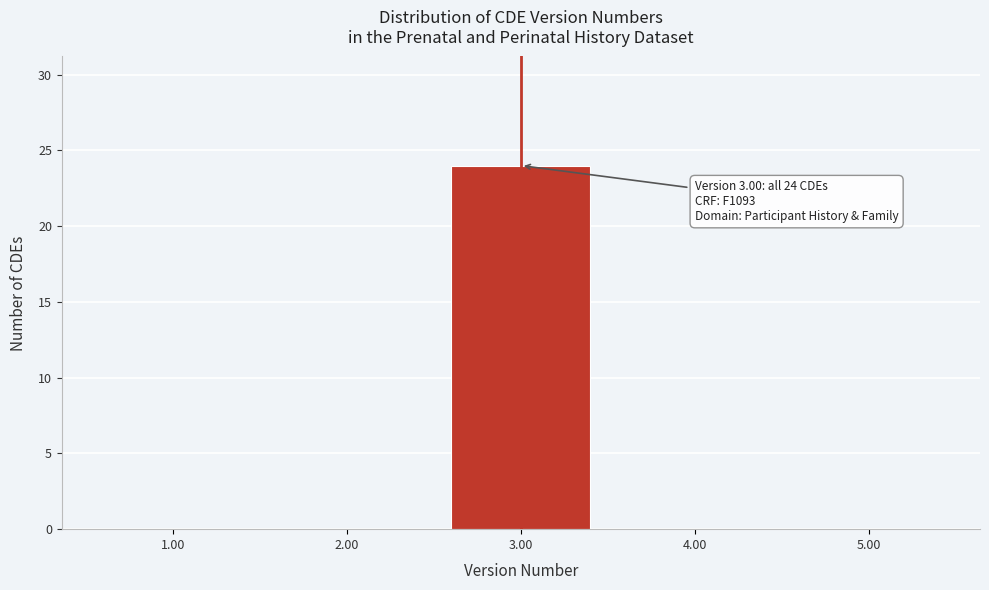

Which range on the x-axis has the tallest bar?

2.5 to 3.5